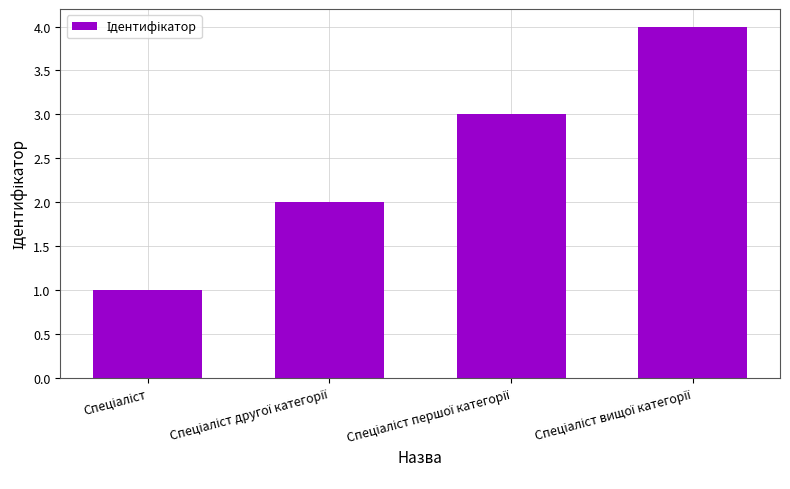

Are the bars horizontal?

No